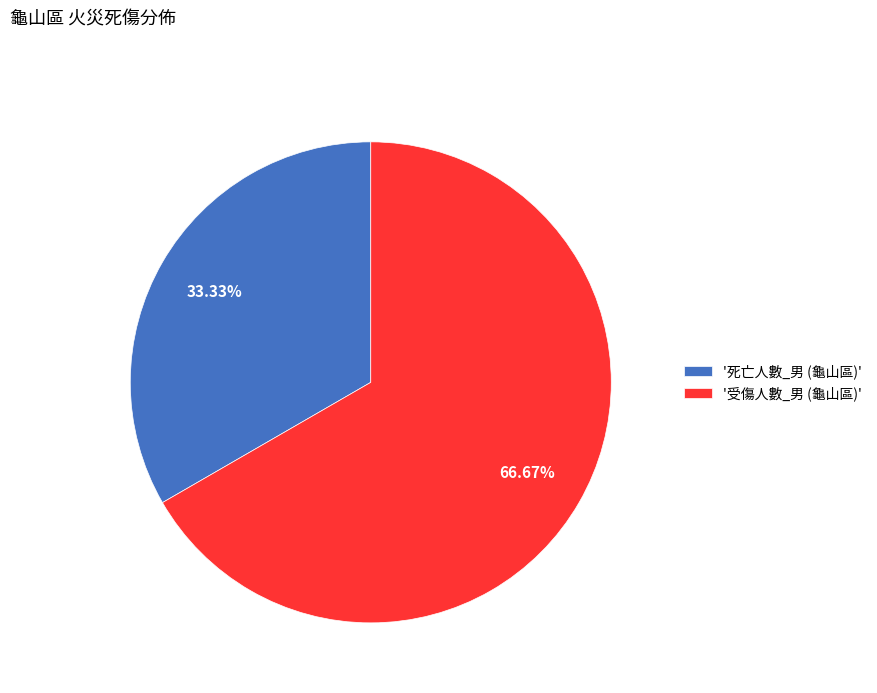

Count the number of slices in the pie.

2